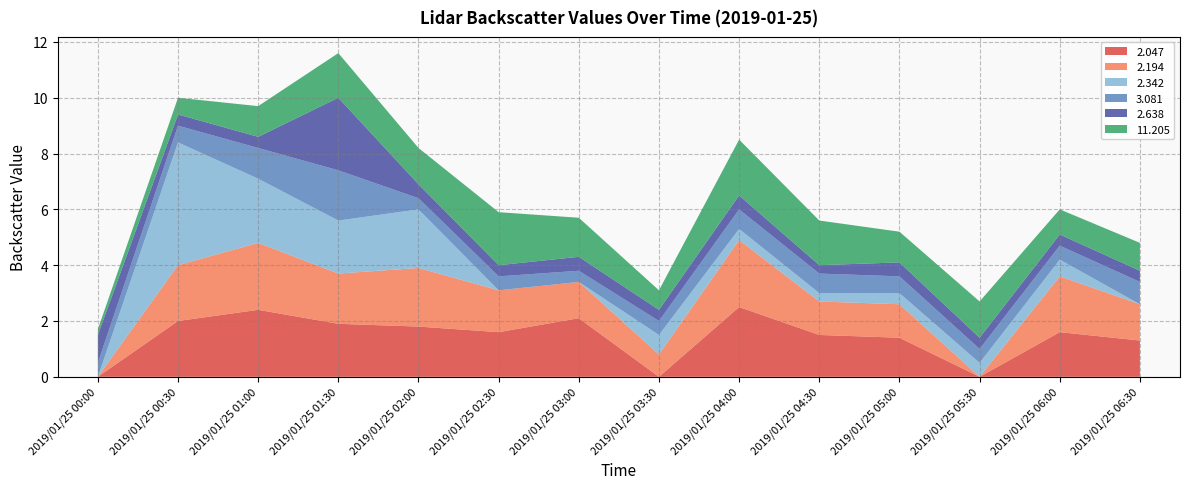

Reading left to right, what are all the values shown in this chart?

2.047: 2019/01/25 00:00=999.0	2019/01/25 00:30=2.0	2019/01/25 01:00=2.4	2019/01/25 01:30=1.9	2019/01/25 02:00=1.8	2019/01/25 02:30=1.6	2019/01/25 03:00=2.1	2019/01/25 03:30=999.0	2019/01/25 04:00=2.5	2019/01/25 04:30=1.5	2019/01/25 05:00=1.4	2019/01/25 05:30=999.0	2019/01/25 06:00=1.6	2019/01/25 06:30=1.3
2.194: 2019/01/25 00:00=999.0	2019/01/25 00:30=2.0	2019/01/25 01:00=2.4	2019/01/25 01:30=1.8	2019/01/25 02:00=2.1	2019/01/25 02:30=1.5	2019/01/25 03:00=1.3	2019/01/25 03:30=0.8	2019/01/25 04:00=2.4	2019/01/25 04:30=1.2	2019/01/25 05:00=1.2	2019/01/25 05:30=999.0	2019/01/25 06:00=2.0	2019/01/25 06:30=1.3
2.342: 2019/01/25 00:00=999.0	2019/01/25 00:30=4.4	2019/01/25 01:00=2.3	2019/01/25 01:30=1.9	2019/01/25 02:00=2.1	2019/01/25 02:30=999.0	2019/01/25 03:00=999.0	2019/01/25 03:30=0.7	2019/01/25 04:00=0.4	2019/01/25 04:30=0.3	2019/01/25 05:00=0.4	2019/01/25 05:30=0.5	2019/01/25 06:00=0.6	2019/01/25 06:30=999.0
3.081: 2019/01/25 00:00=0.5	2019/01/25 00:30=0.6	2019/01/25 01:00=1.1	2019/01/25 01:30=1.8	2019/01/25 02:00=0.4	2019/01/25 02:30=0.5	2019/01/25 03:00=0.4	2019/01/25 03:30=0.5	2019/01/25 04:00=0.7	2019/01/25 04:30=0.7	2019/01/25 05:00=0.6	2019/01/25 05:30=0.5	2019/01/25 06:00=0.5	2019/01/25 06:30=0.8
2.638: 2019/01/25 00:00=1.0	2019/01/25 00:30=0.4	2019/01/25 01:00=0.4	2019/01/25 01:30=2.6	2019/01/25 02:00=0.5	2019/01/25 02:30=0.4	2019/01/25 03:00=0.5	2019/01/25 03:30=0.4	2019/01/25 04:00=0.5	2019/01/25 04:30=0.3	2019/01/25 05:00=0.5	2019/01/25 05:30=0.4	2019/01/25 06:00=0.4	2019/01/25 06:30=0.4
11.205: 2019/01/25 00:00=0.2	2019/01/25 00:30=0.6	2019/01/25 01:00=1.1	2019/01/25 01:30=1.6	2019/01/25 02:00=1.3	2019/01/25 02:30=1.9	2019/01/25 03:00=1.4	2019/01/25 03:30=0.7	2019/01/25 04:00=2.0	2019/01/25 04:30=1.6	2019/01/25 05:00=1.1	2019/01/25 05:30=1.3	2019/01/25 06:00=0.9	2019/01/25 06:30=1.0